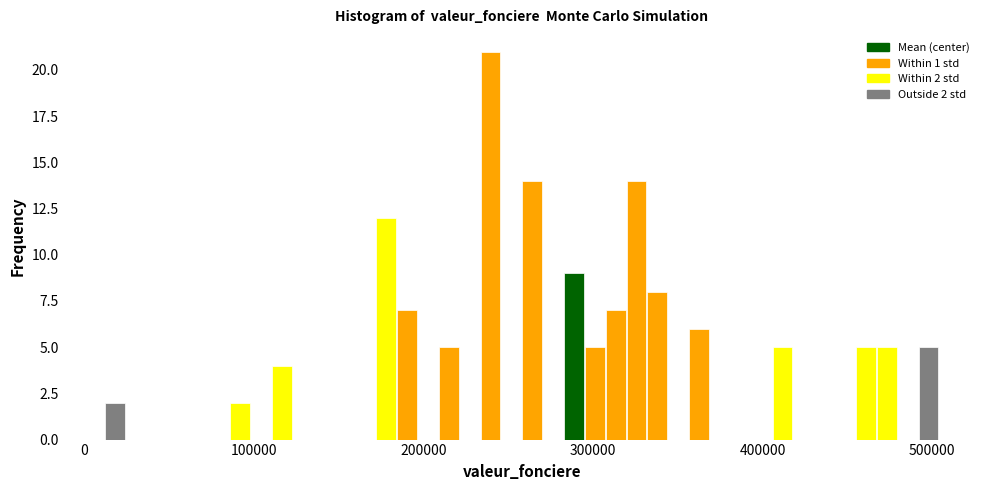

Around what value on the x-axis is the tallest bar? Give the approximate position of its centre, as read against the axis.

240000